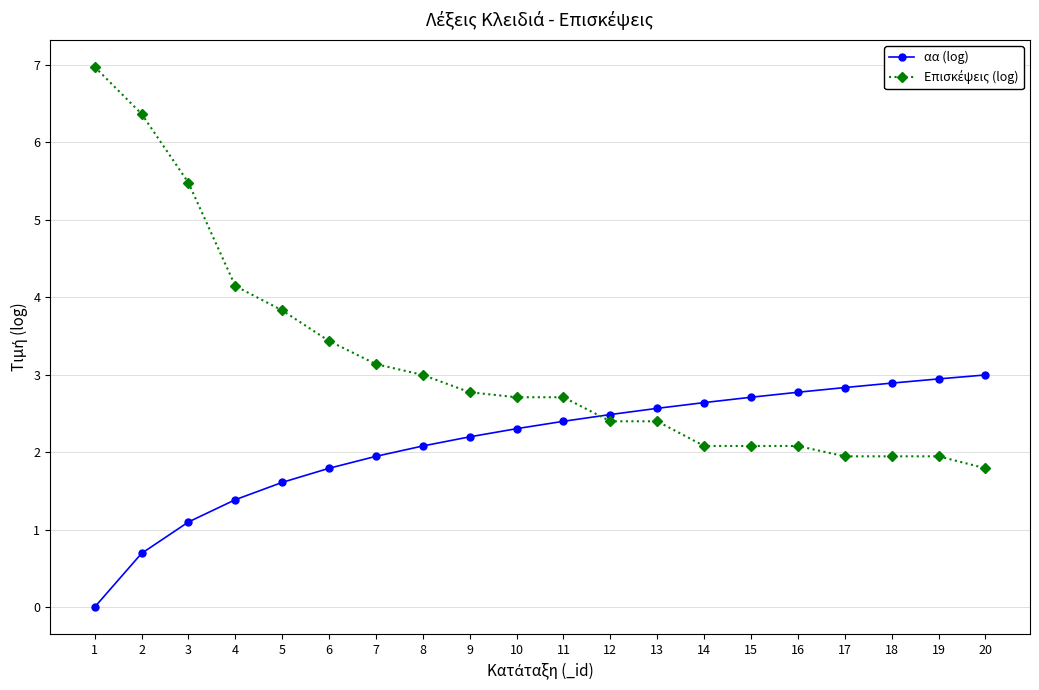

What is the difference between the second highest and minimum values in the αα (log) series?

2.9